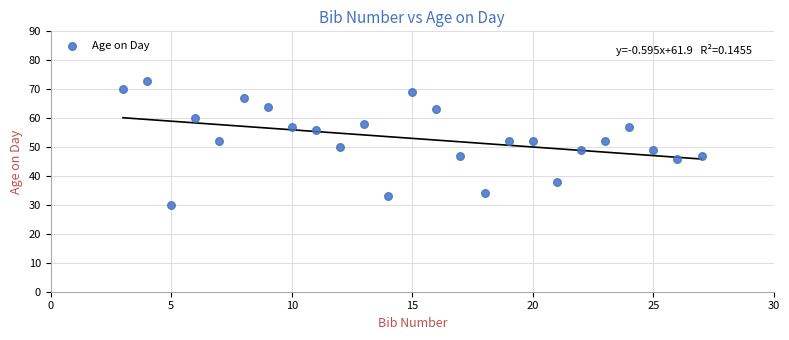

What is the range of X values (max minus min)?

24